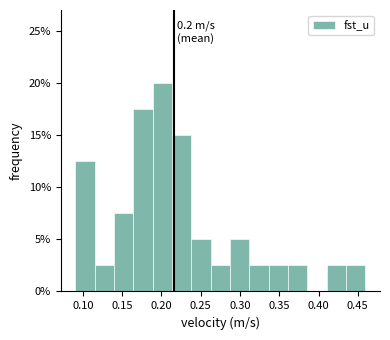

Over which range of the x-axis is the bar tallest?

0.190 to 0.215